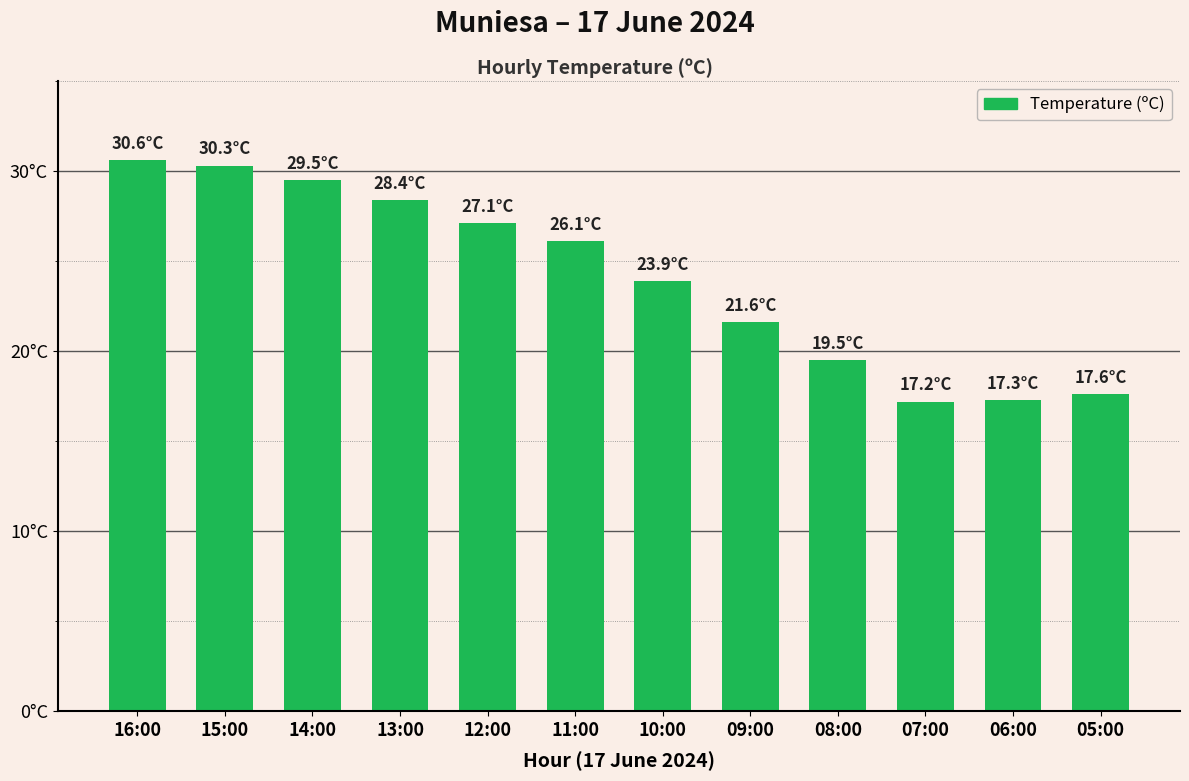

Where is the data nearest to the value 23?

10:00